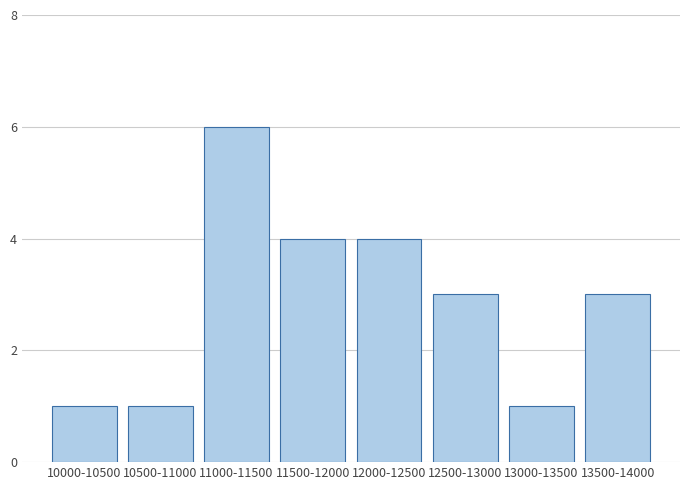

Reading right to left, list all the values displayed in this chart.

3	1	3	4	4	6	1	1